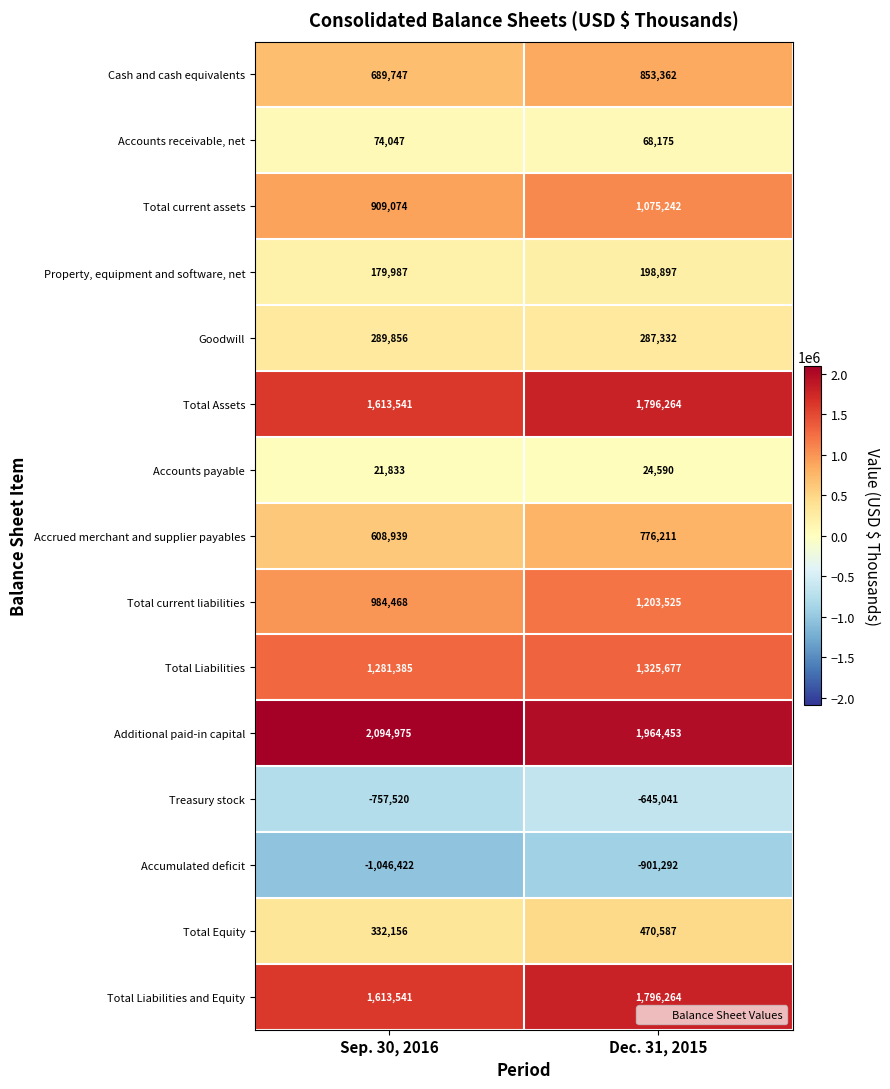

What is the average value of the Accrued merchant and supplier payables series?

692575